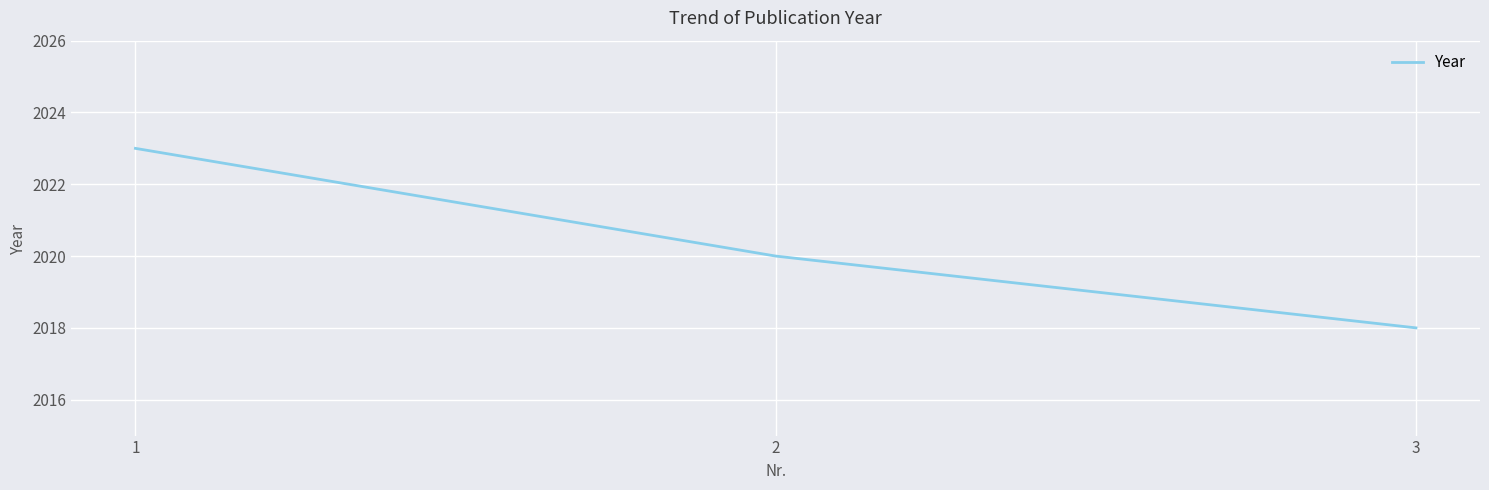

The value at 3 is 3323. True or false?

False